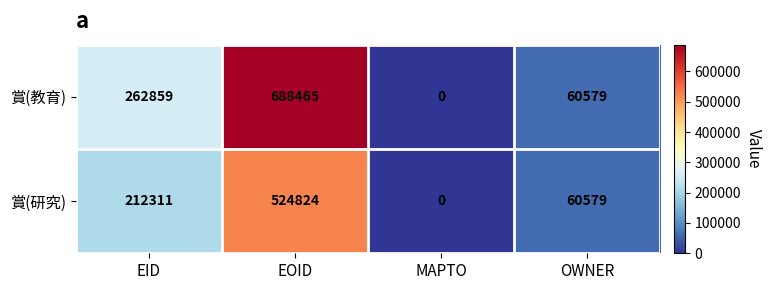

Rank the series by their average value, from highest to lowest.

賞(教育), 賞(研究)